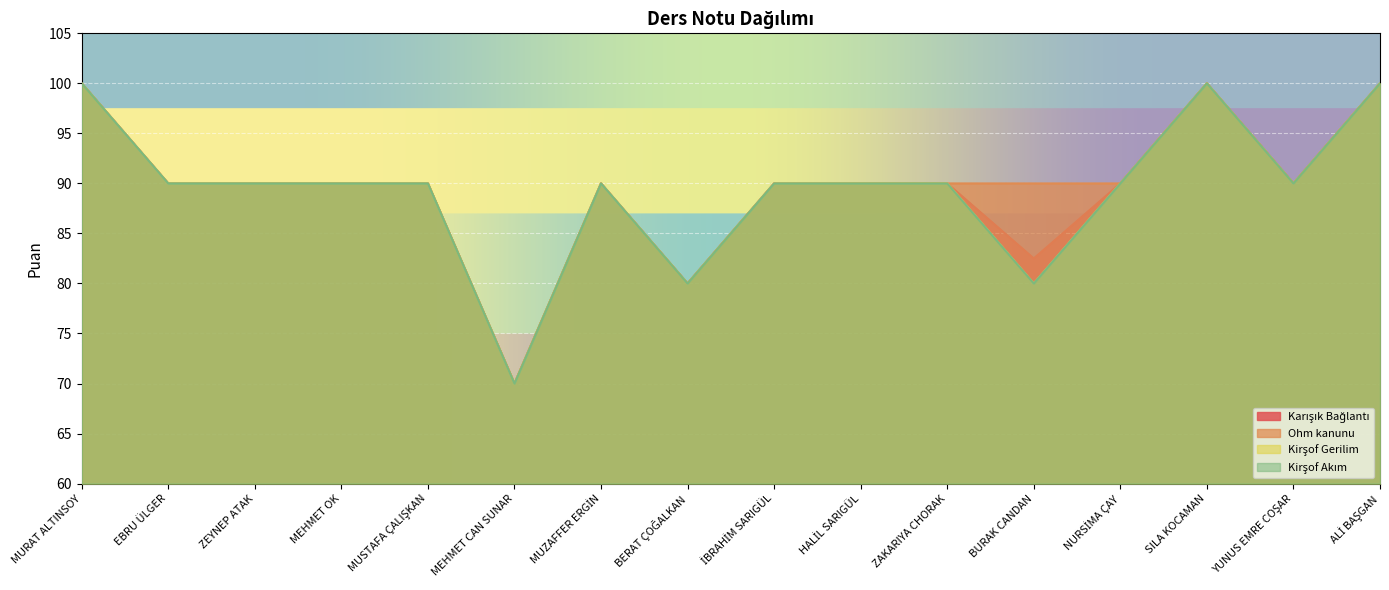

At which category does the chart reach its minimum across all series?

MEHMET CAN SUNAR